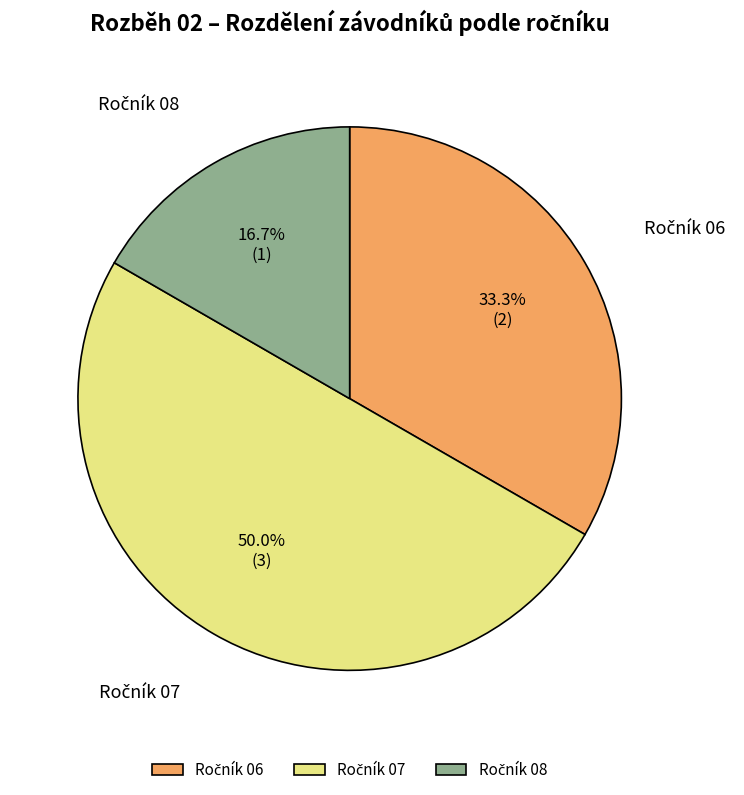

How many segments does this pie chart have?

3